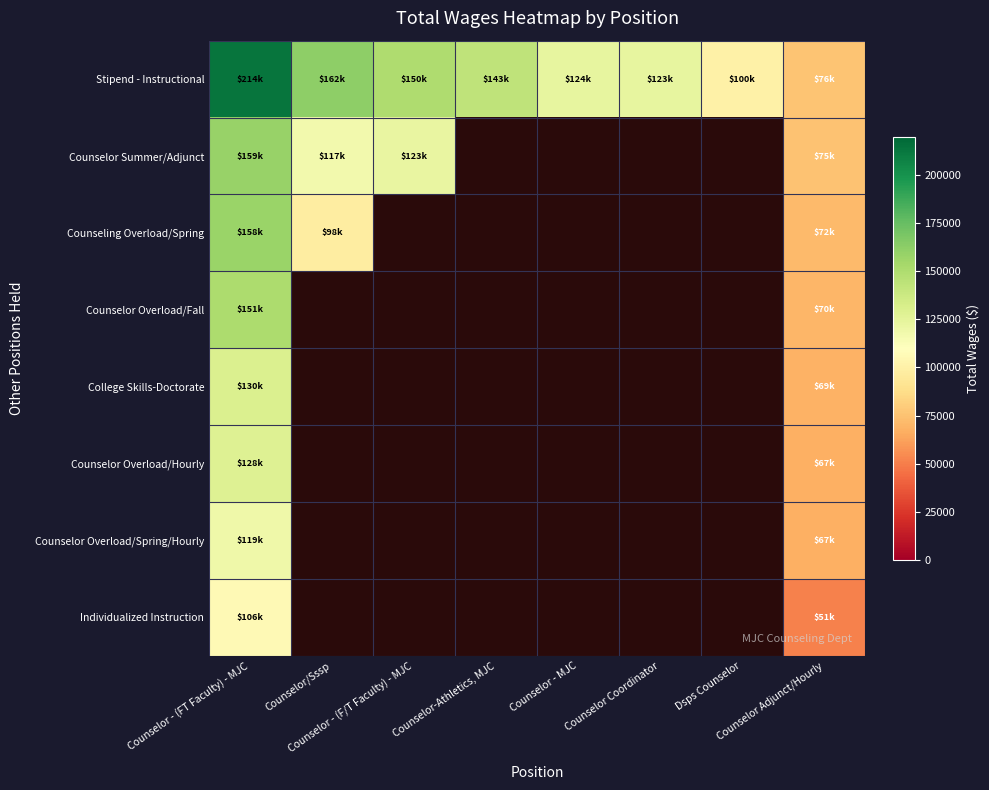

Count the number of data series in this chart.

8